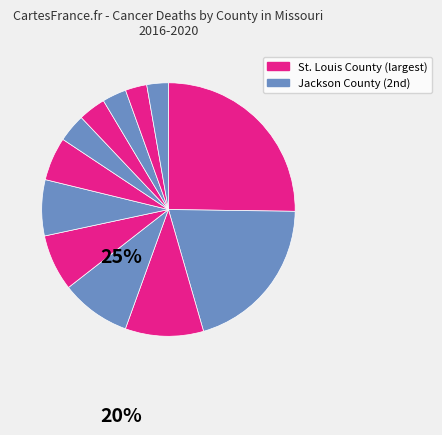

How many slices are in this pie chart?

12